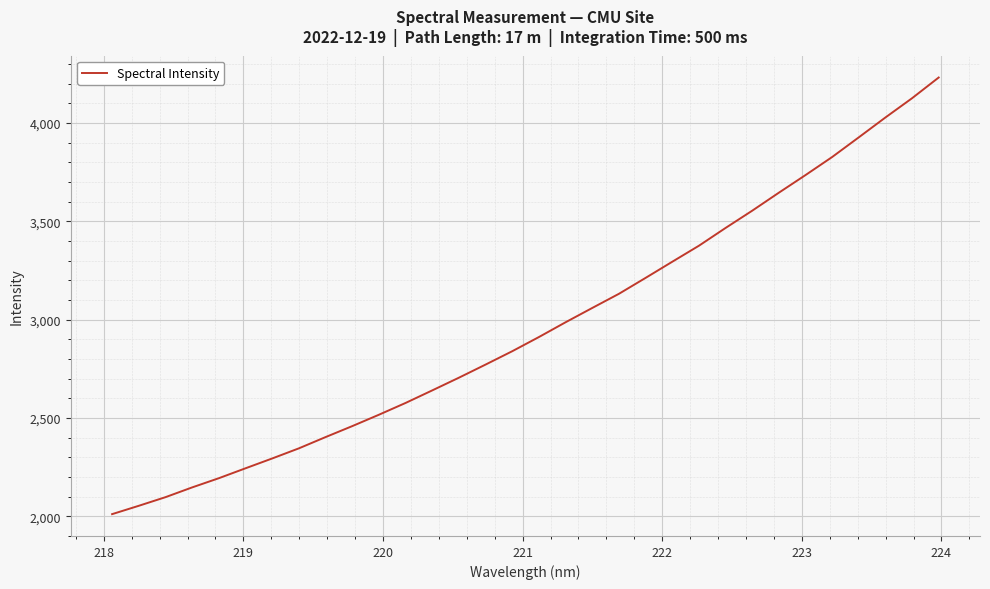

How many lines are shown in the chart?

1